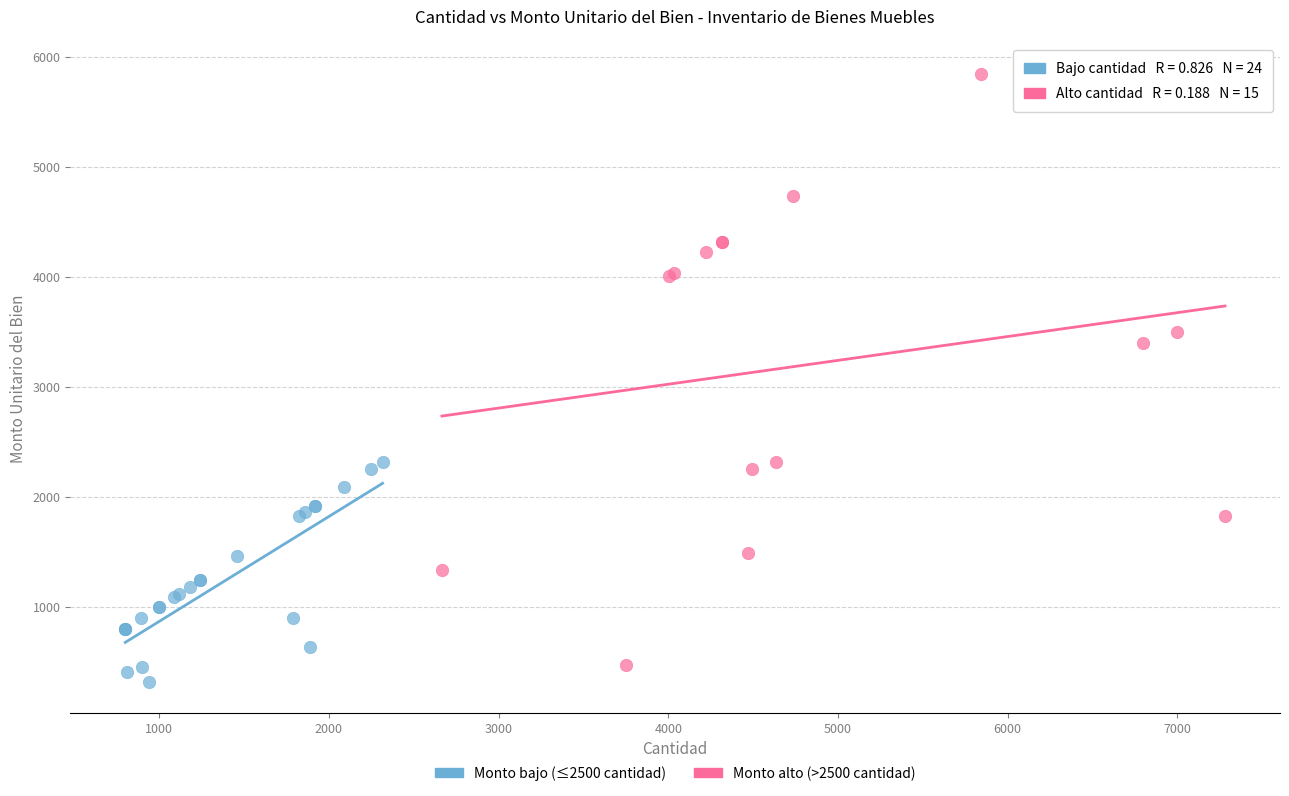

Which series has the largest Y range (max minus min)?

Monto alto (>2500 cantidad)